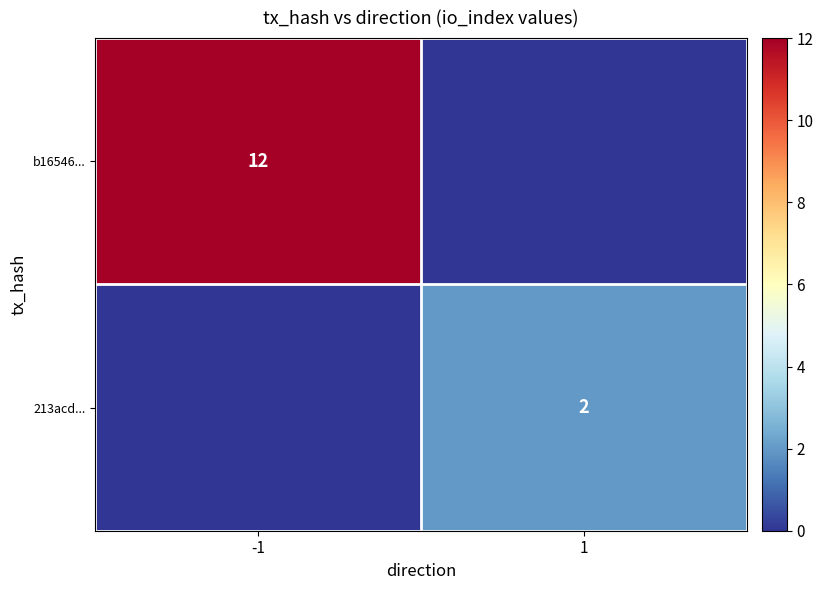

Is it true that 213acd... equals 2 at 1?

True